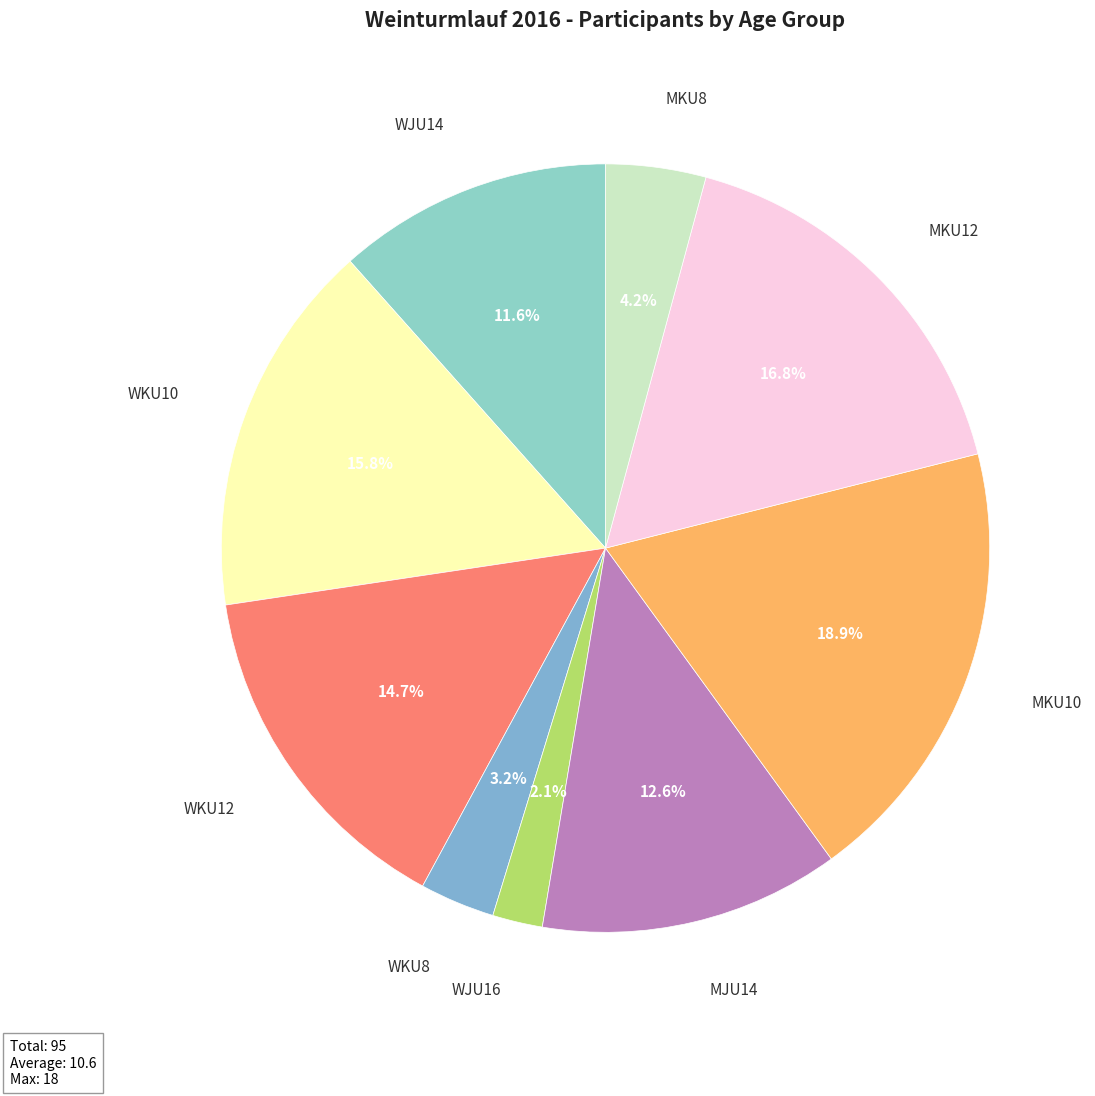

What percentage is the WJU14 slice, to the nearest percent?

12%